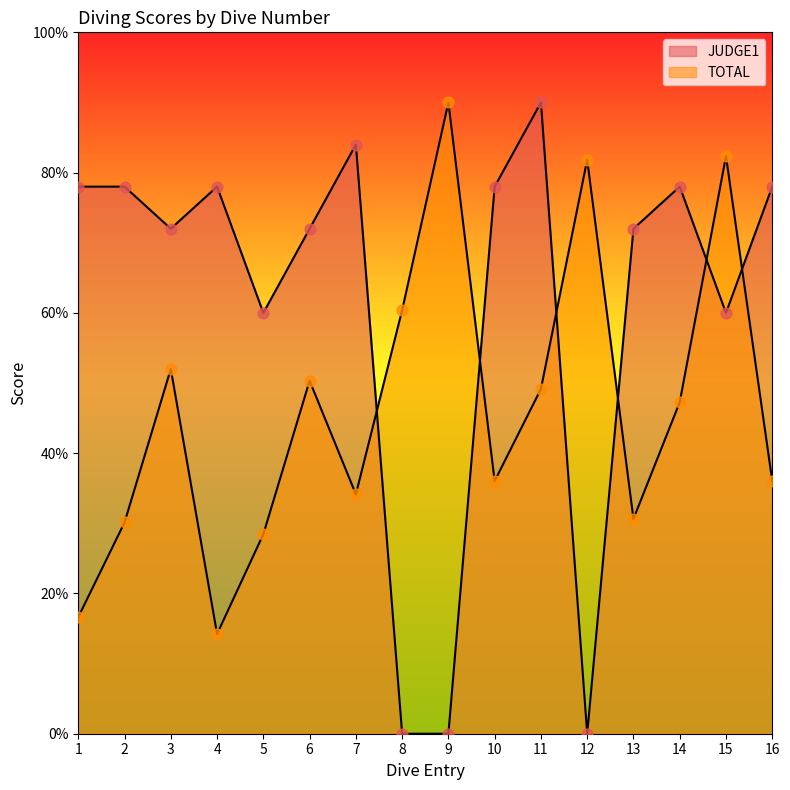

At how many categories does at least one series exceed 79?

5